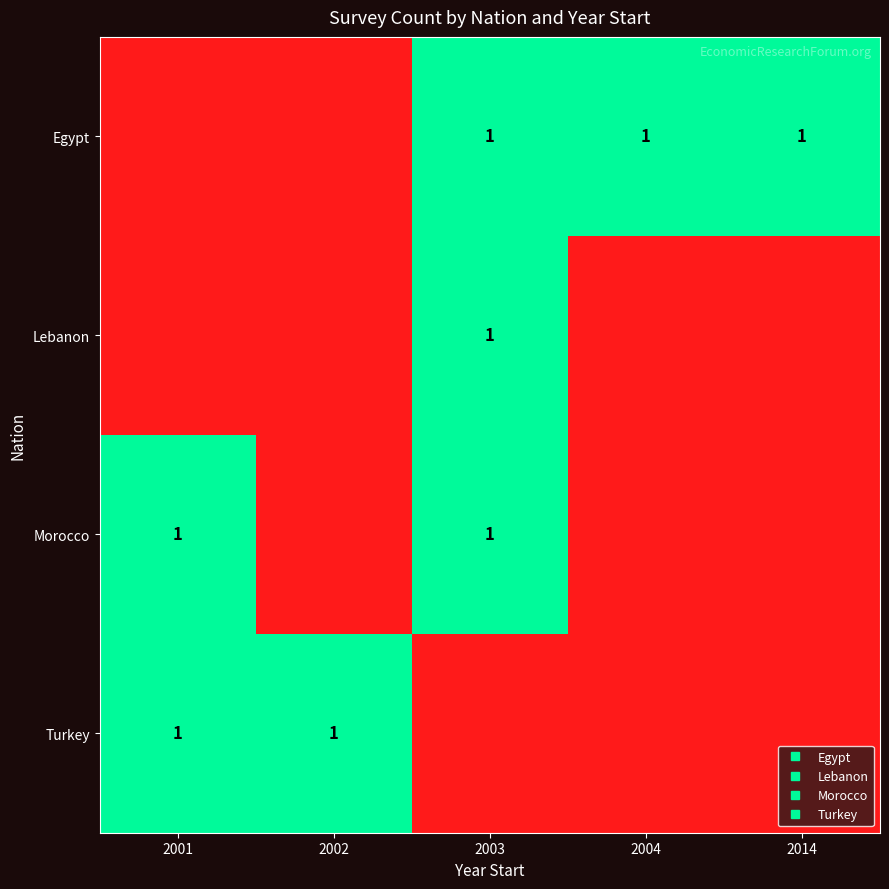

True or false: Egypt has a value of 0 at 2004.

False